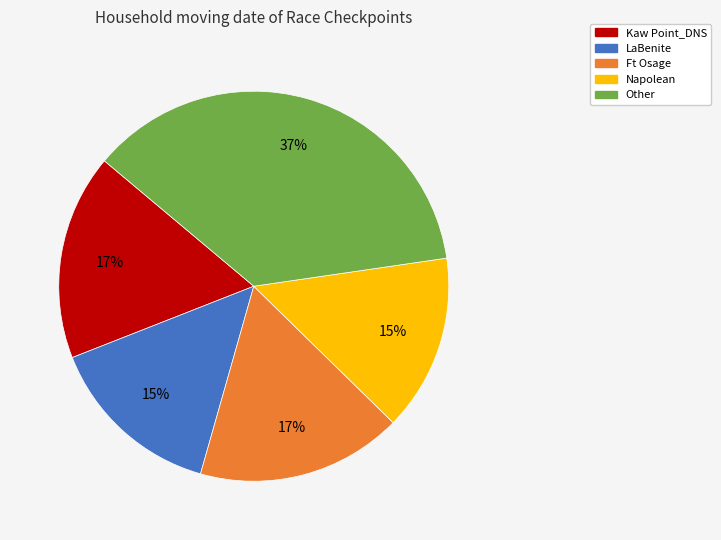

To the nearest percent, what is the average slice percentage?

20%